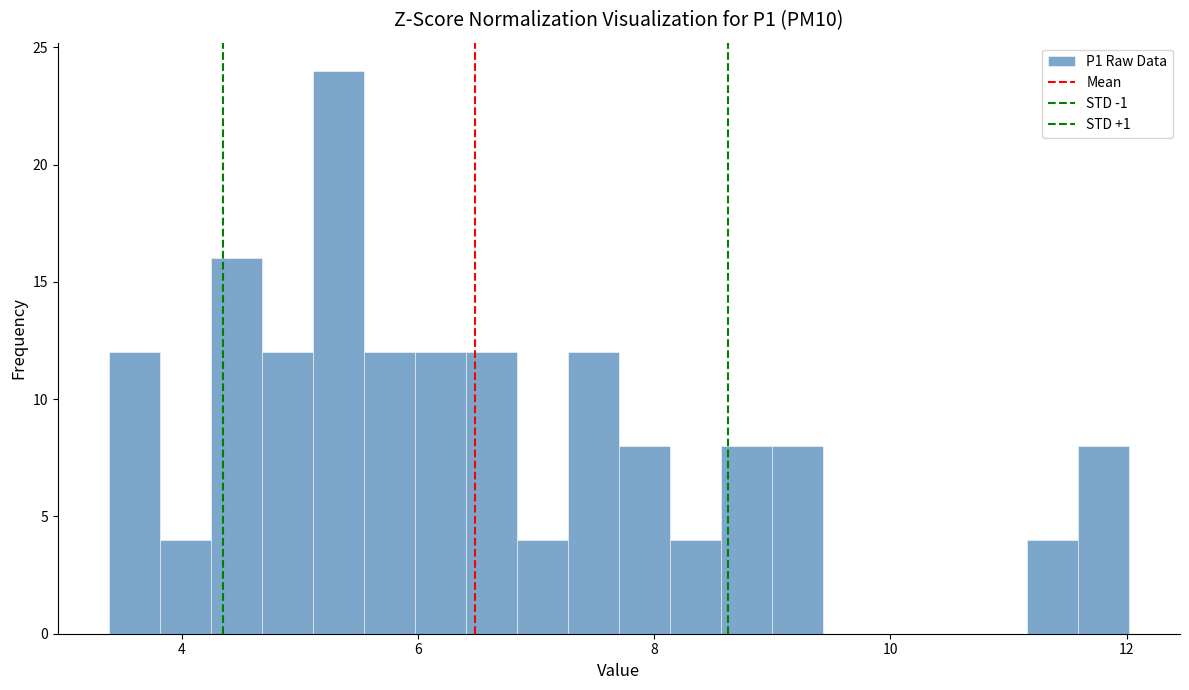

Around what value on the x-axis is the tallest bar? Give the approximate position of its centre, as read against the axis.

5.4